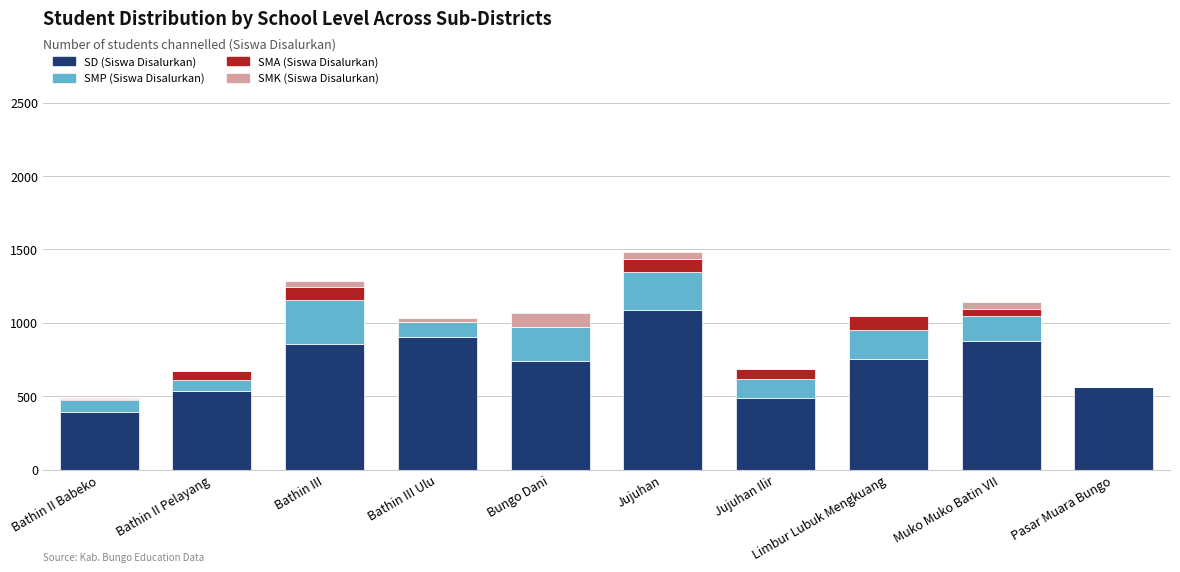

What is the total value across all series at Pasar Muara Bungo?

563